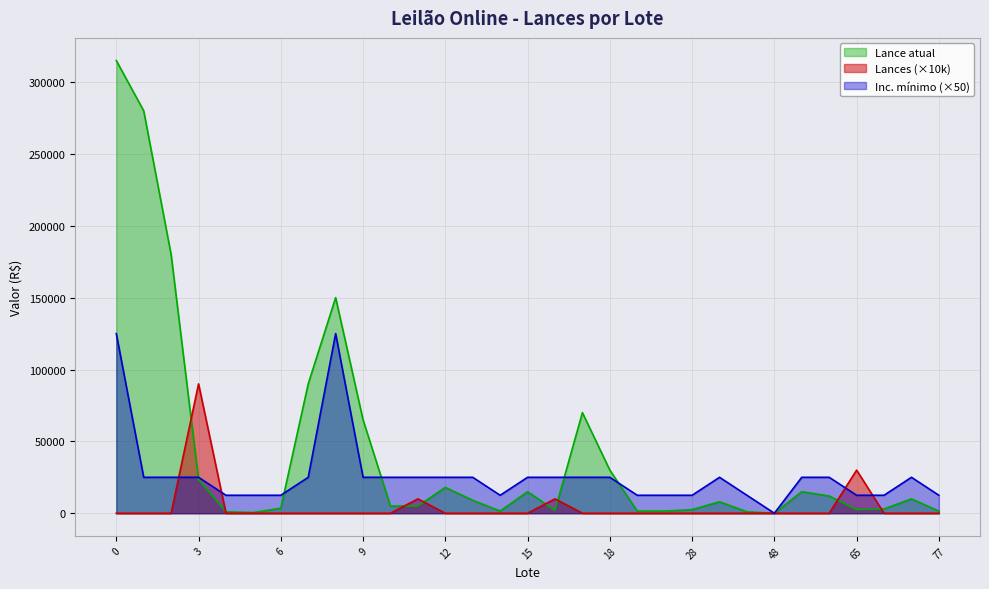

Rank the series by their average value, from lowest to highest.

Lances (×10k), Inc. mínimo (×50), Lance atual